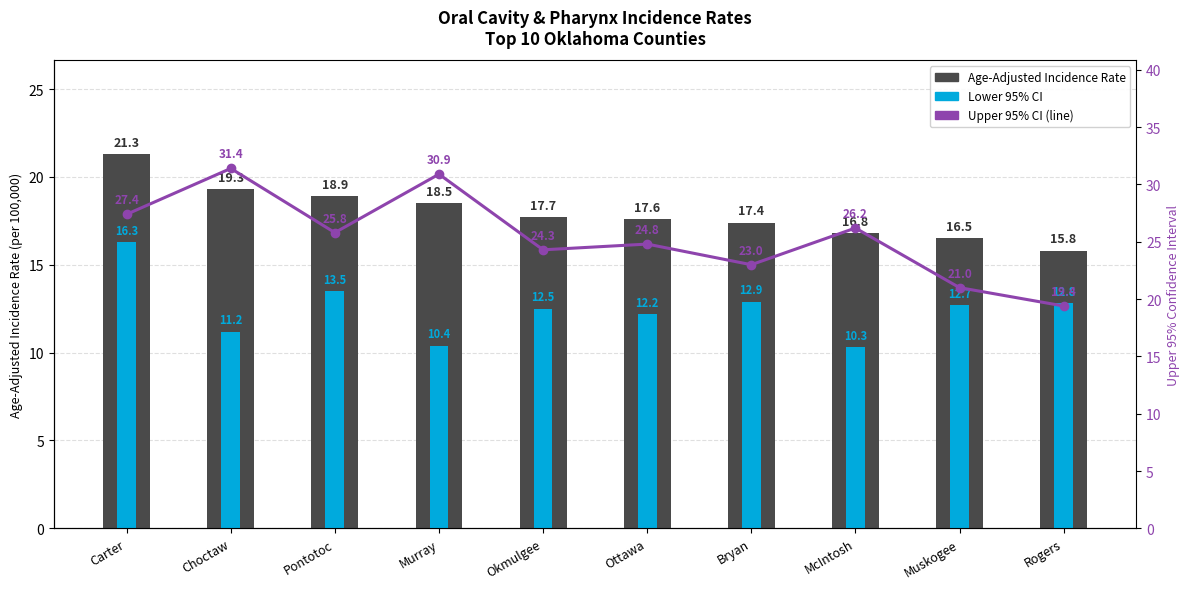

What is the approximate value of Age-Adjusted Incidence Rate at Carter?

21.3